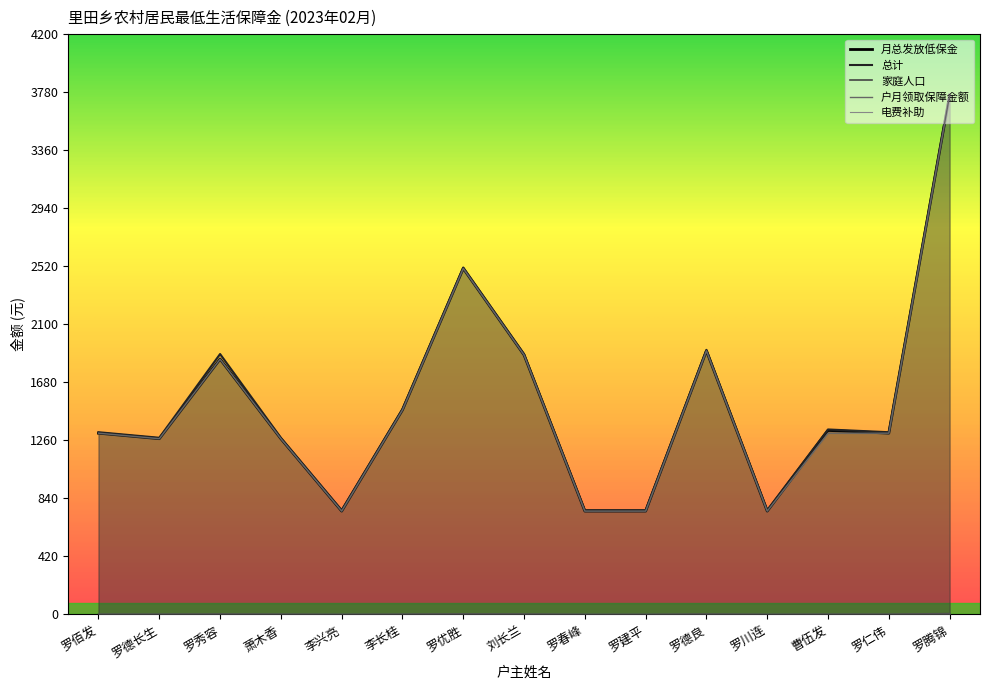

At which category is the sum across all series the highest?

罗腾锦